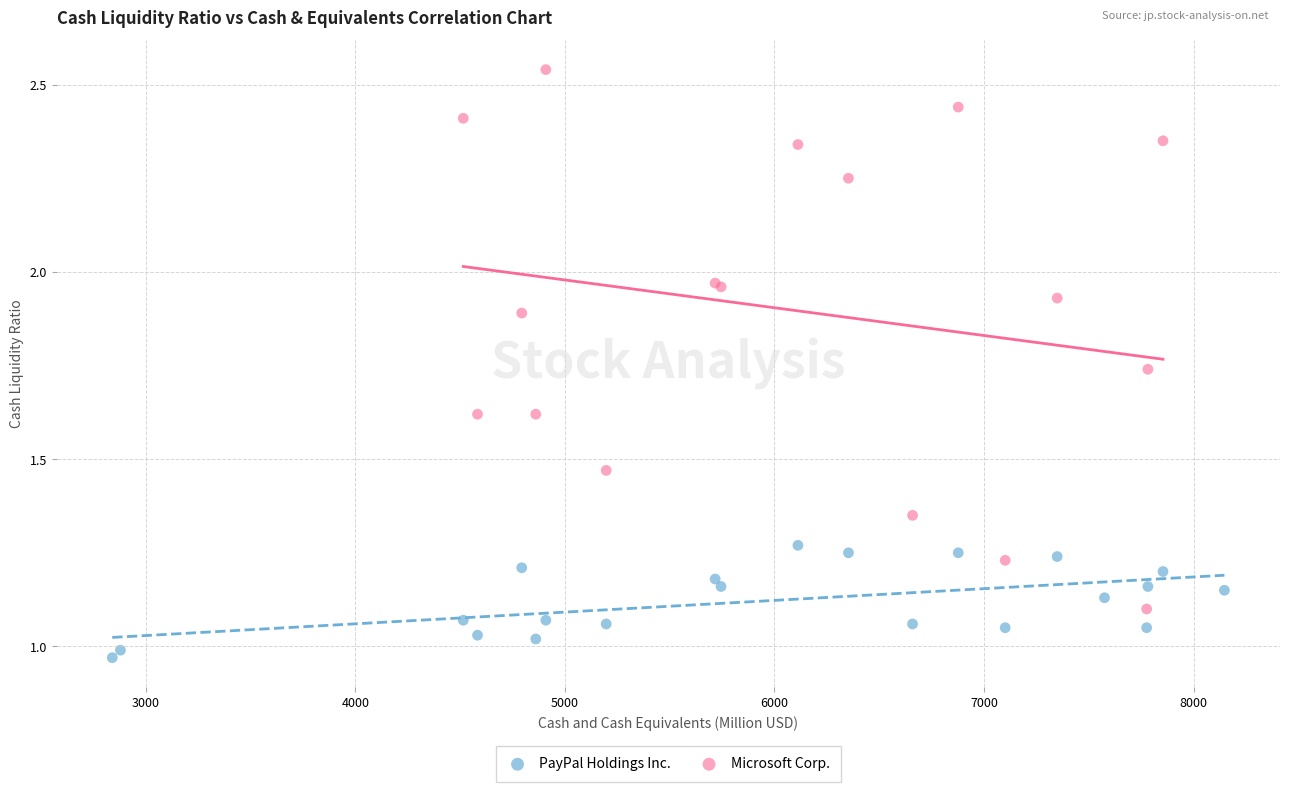

Which series reaches the minimum Y coordinate?

PayPal Holdings Inc.